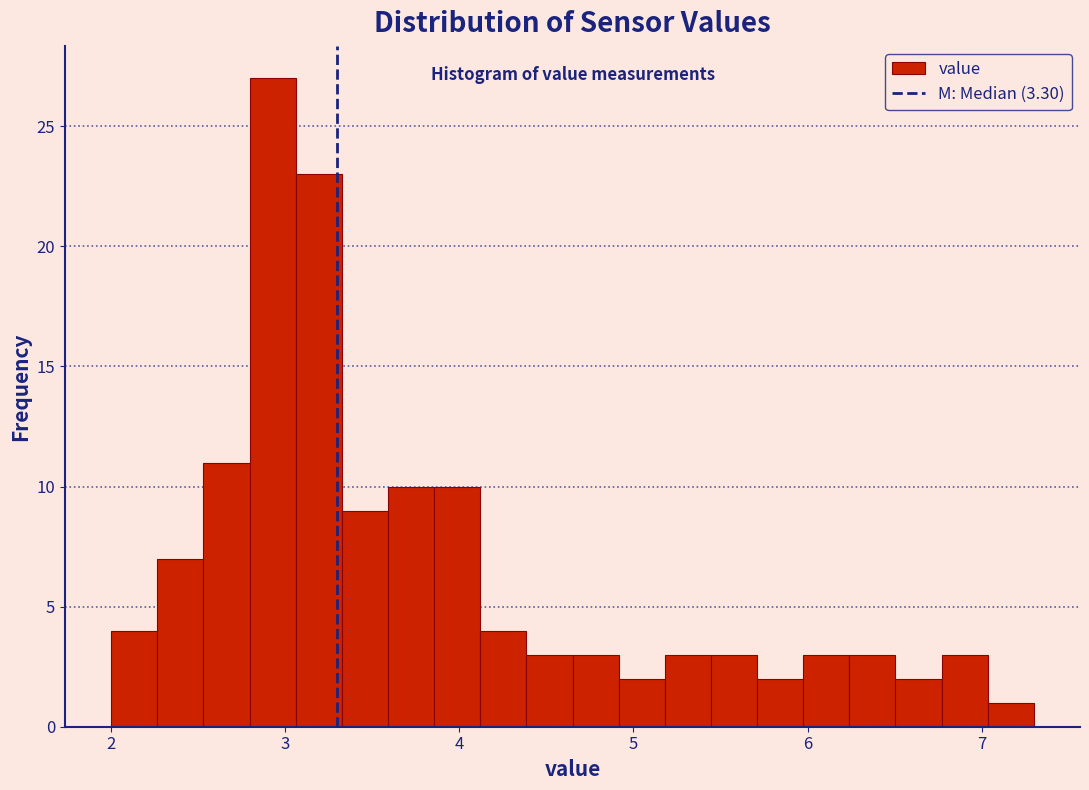

Read against the x-axis, roughly where is the centre of the tallest bar?

2.9